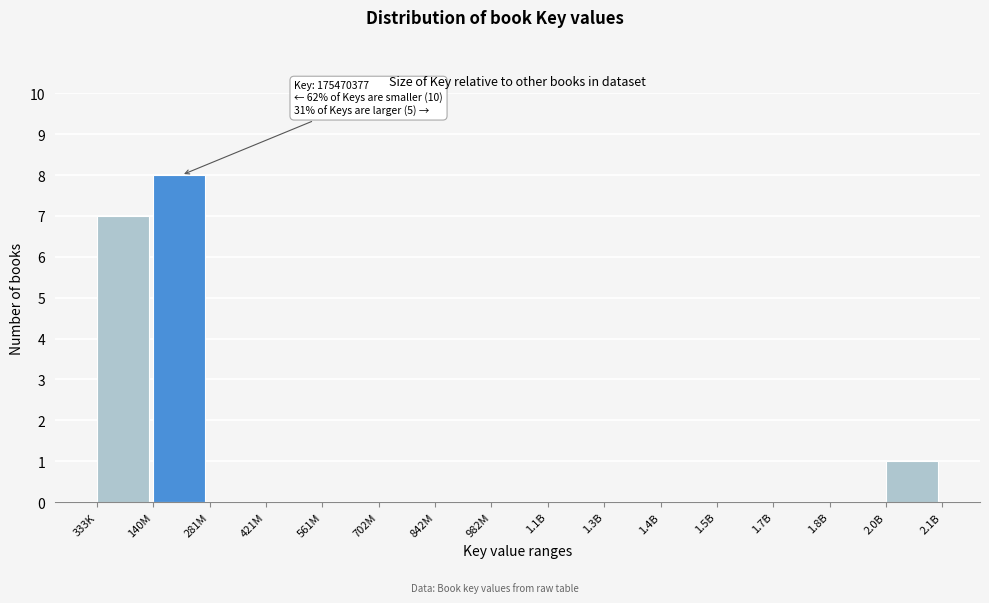

Reading left to right, transcribe all the data shown in this chart.

333K=7	140M=8	281M=0	421M=0	561M=0	702M=0	842M=0	982M=0	1.1B=0	1.3B=0	1.4B=0	1.5B=0	1.7B=0	1.8B=0	2.0B=1